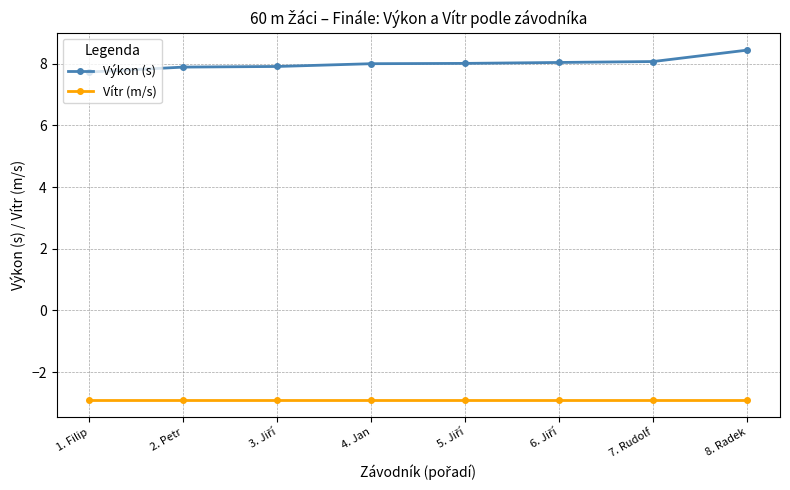

What position from the right is 8. Radek?

1